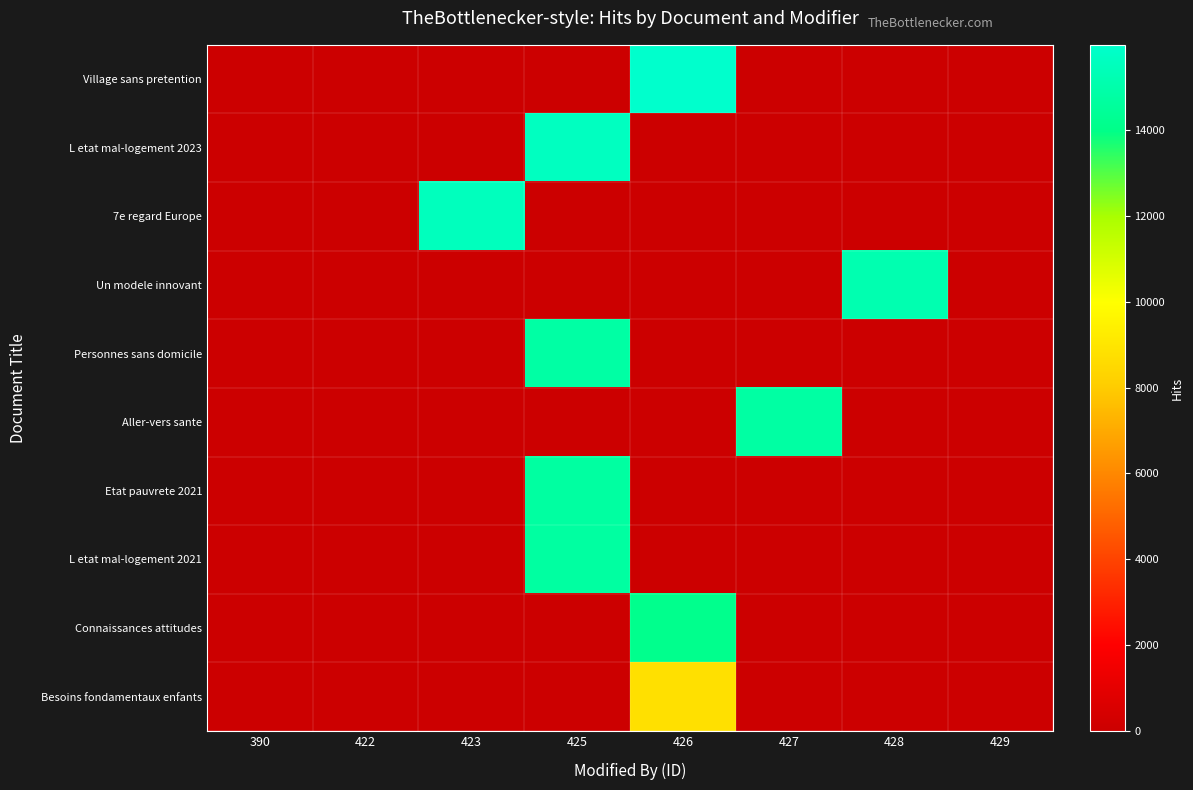

What is the spread (max minus min) of values at 426?

15986